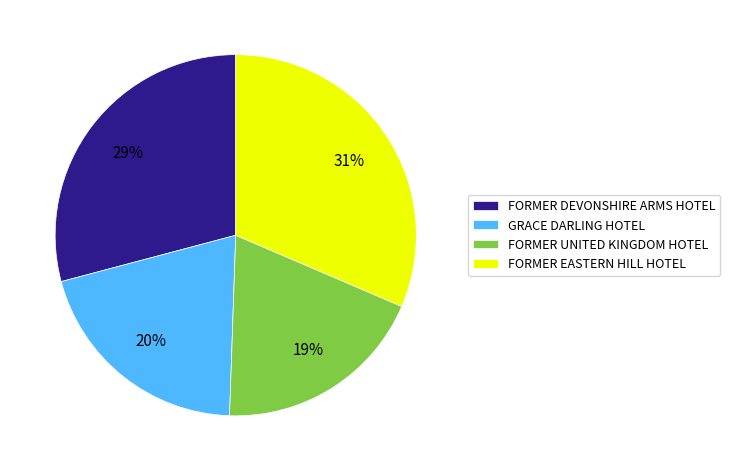

Between GRACE DARLING HOTEL and FORMER DEVONSHIRE ARMS HOTEL, which is larger?

FORMER DEVONSHIRE ARMS HOTEL